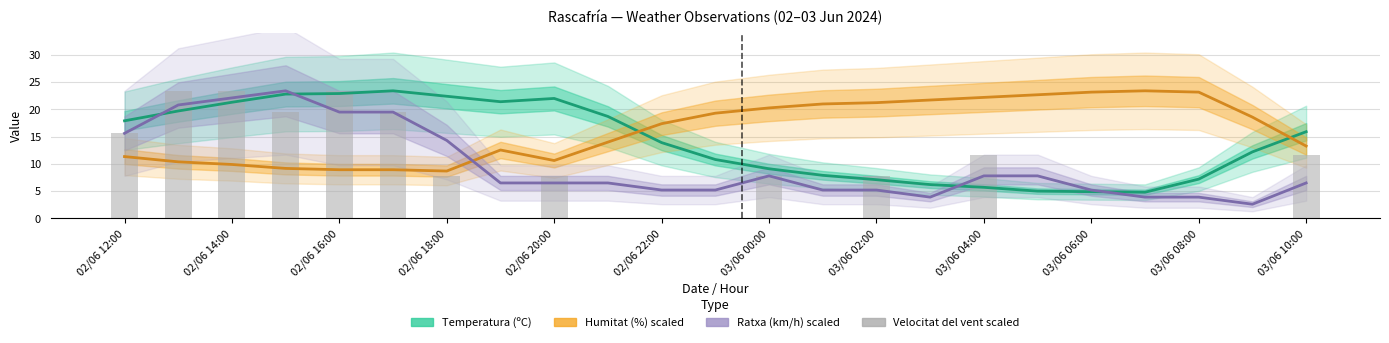

Is it true that Ratxa (km/h) scaled equals 2.6 at 21?

True